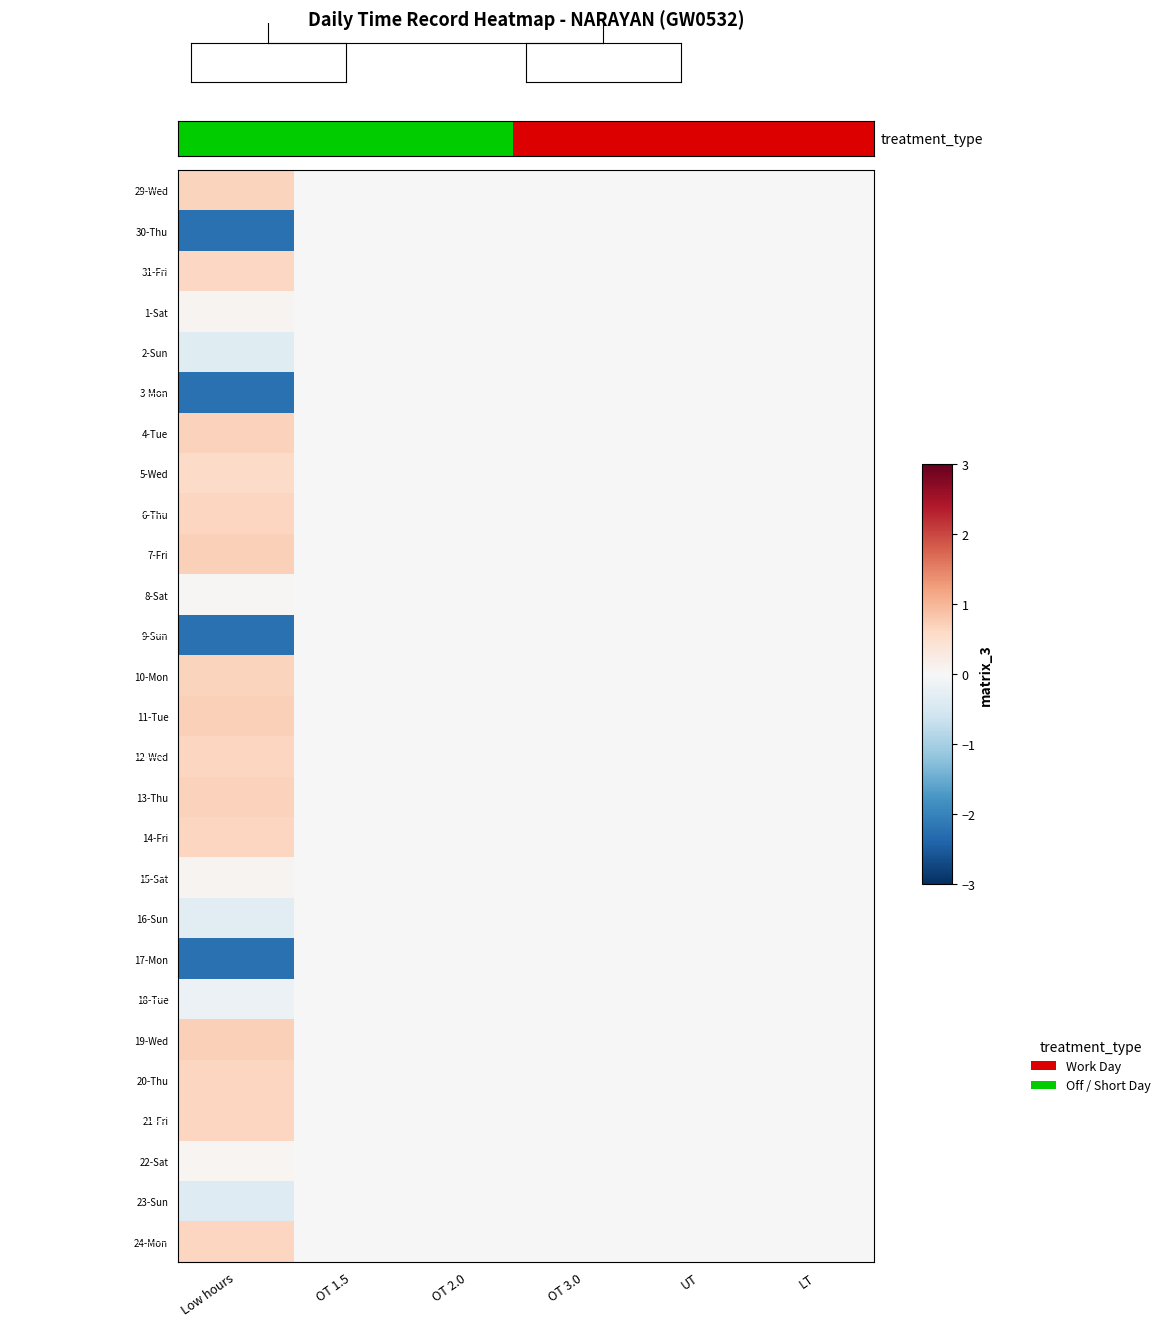

The 31-Fri series shows 0.0 at OT 1.5. True or false?

True